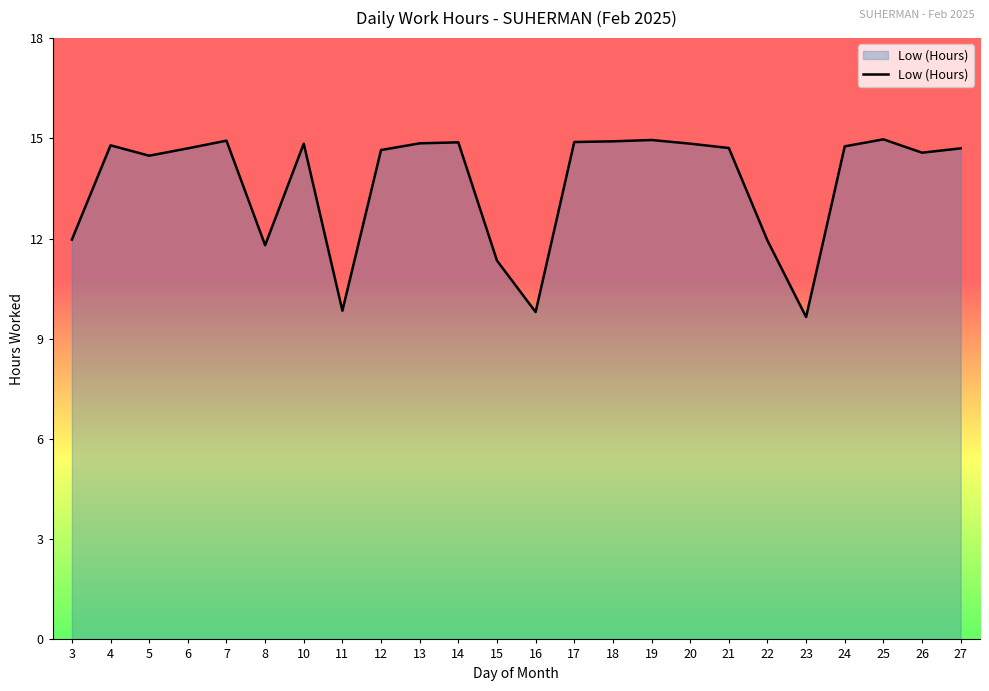

Which has a higher value, 22 or 11?

22